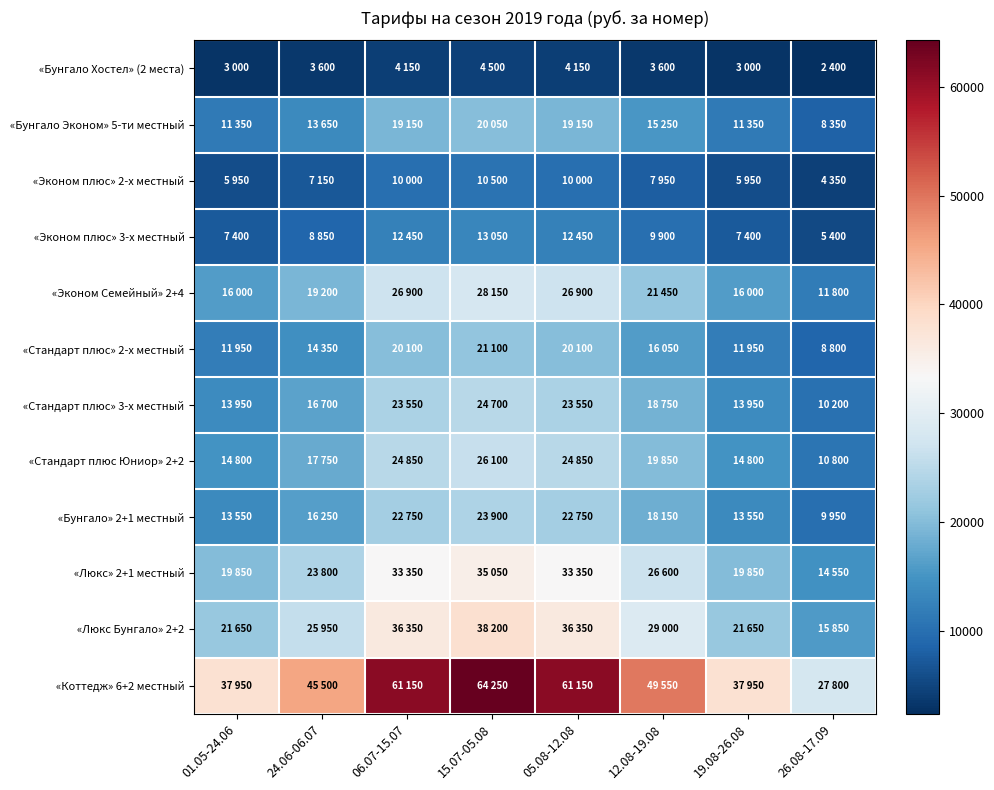

Which series has the largest range (max minus min)?

«Коттедж» 6+2 местный